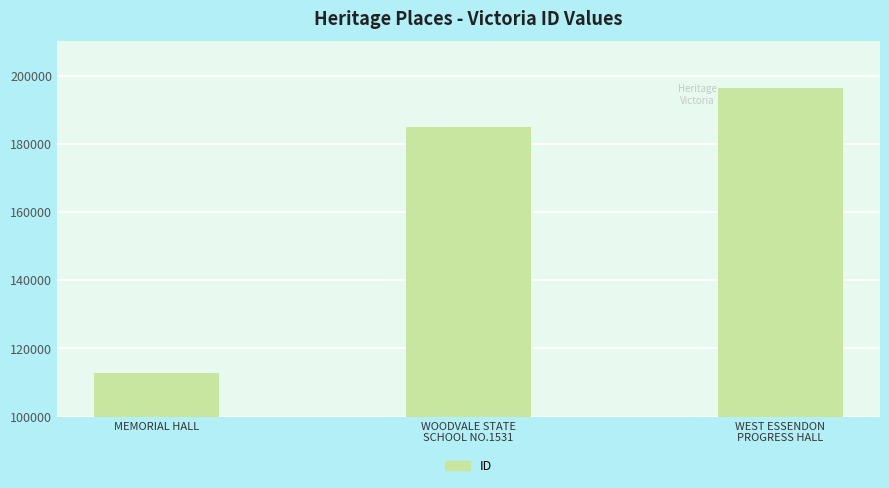

Which has a higher value, WEST ESSENDON
PROGRESS HALL or MEMORIAL HALL?

WEST ESSENDON
PROGRESS HALL